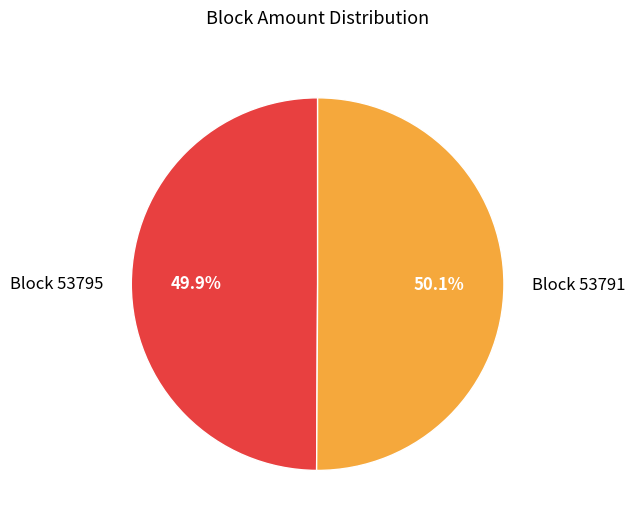

Approximately how many times larger is the value at Block 53791 compared to Block 53795?

1.0